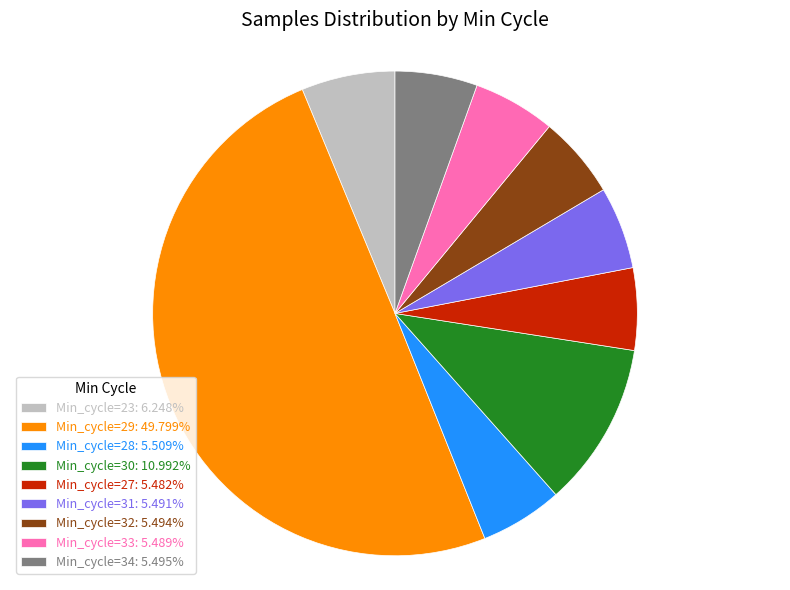

Do Min_cycle=23: 6.248% and Min_cycle=34: 5.495% together represent more than half of the pie?

No